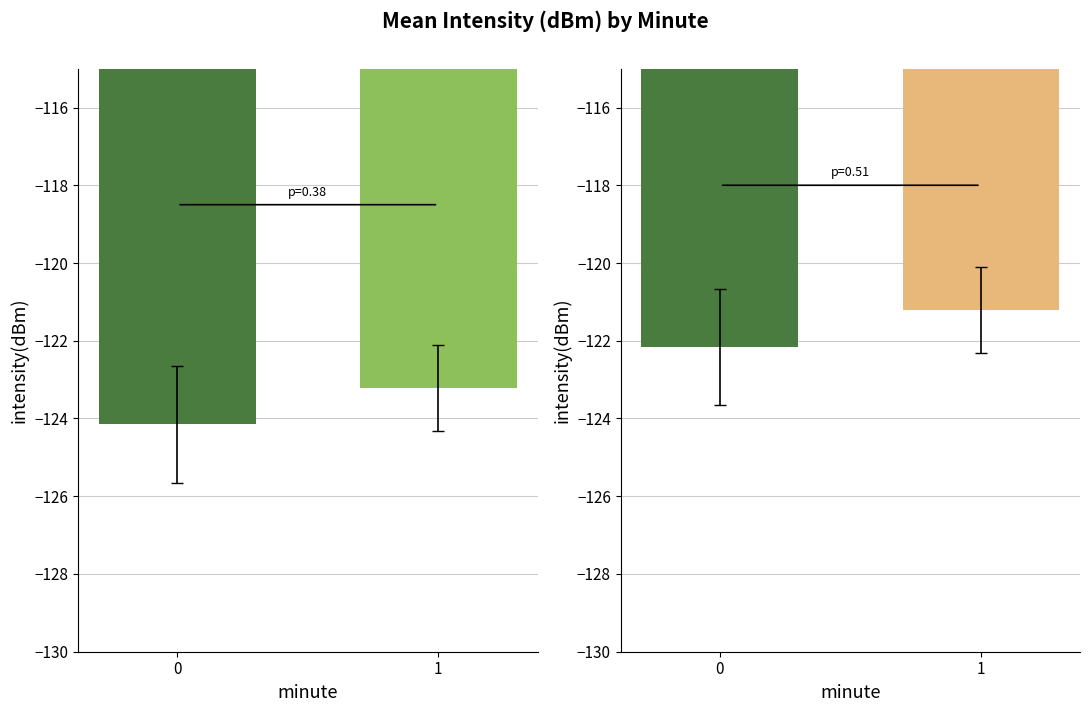

Count the number of categories in the chart.

2